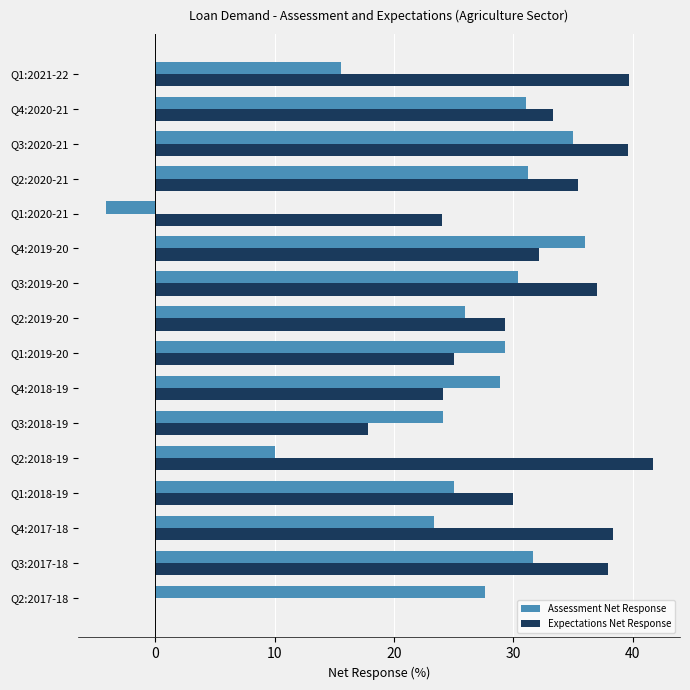

Which series has the largest range (max minus min)?

Expectations Net Response